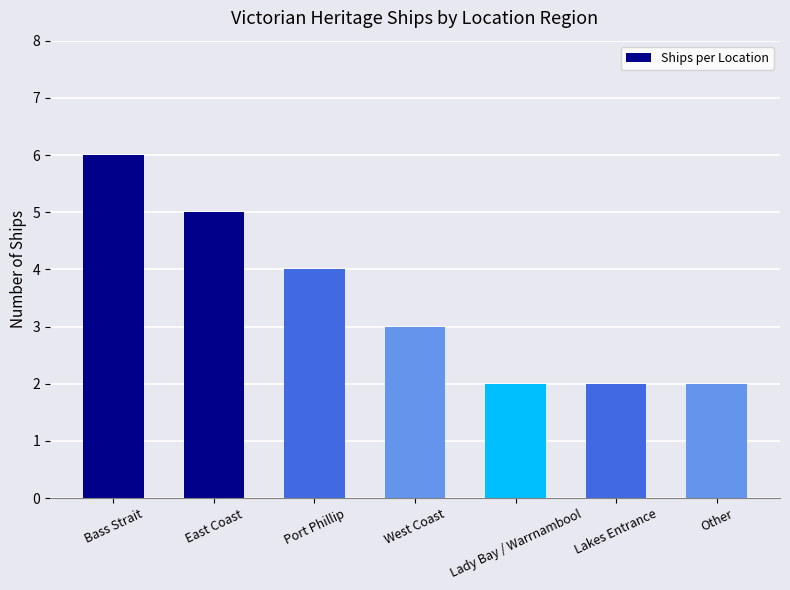

What is the sum of all values?

24